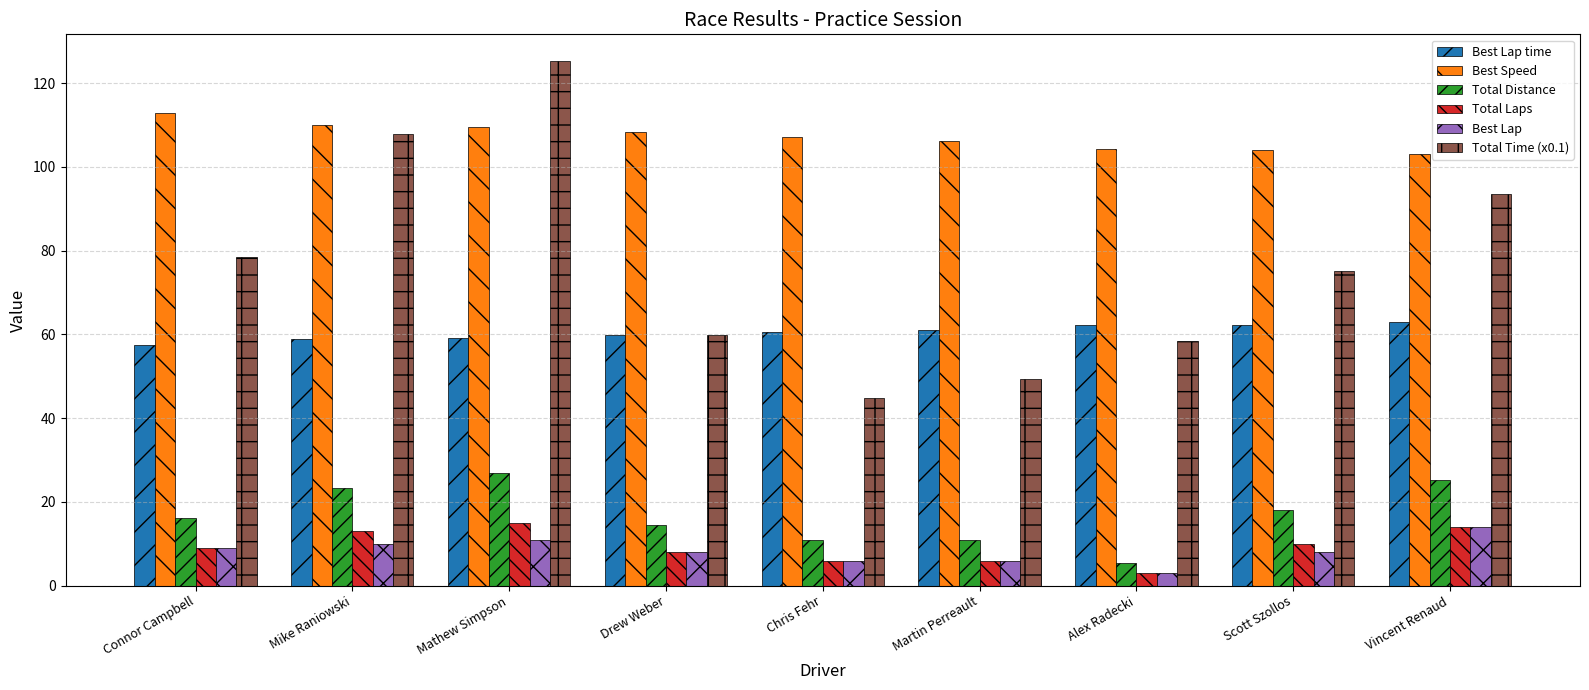

What is the difference between the Best Speed values at Chris Fehr and Martin Perreault?

0.9